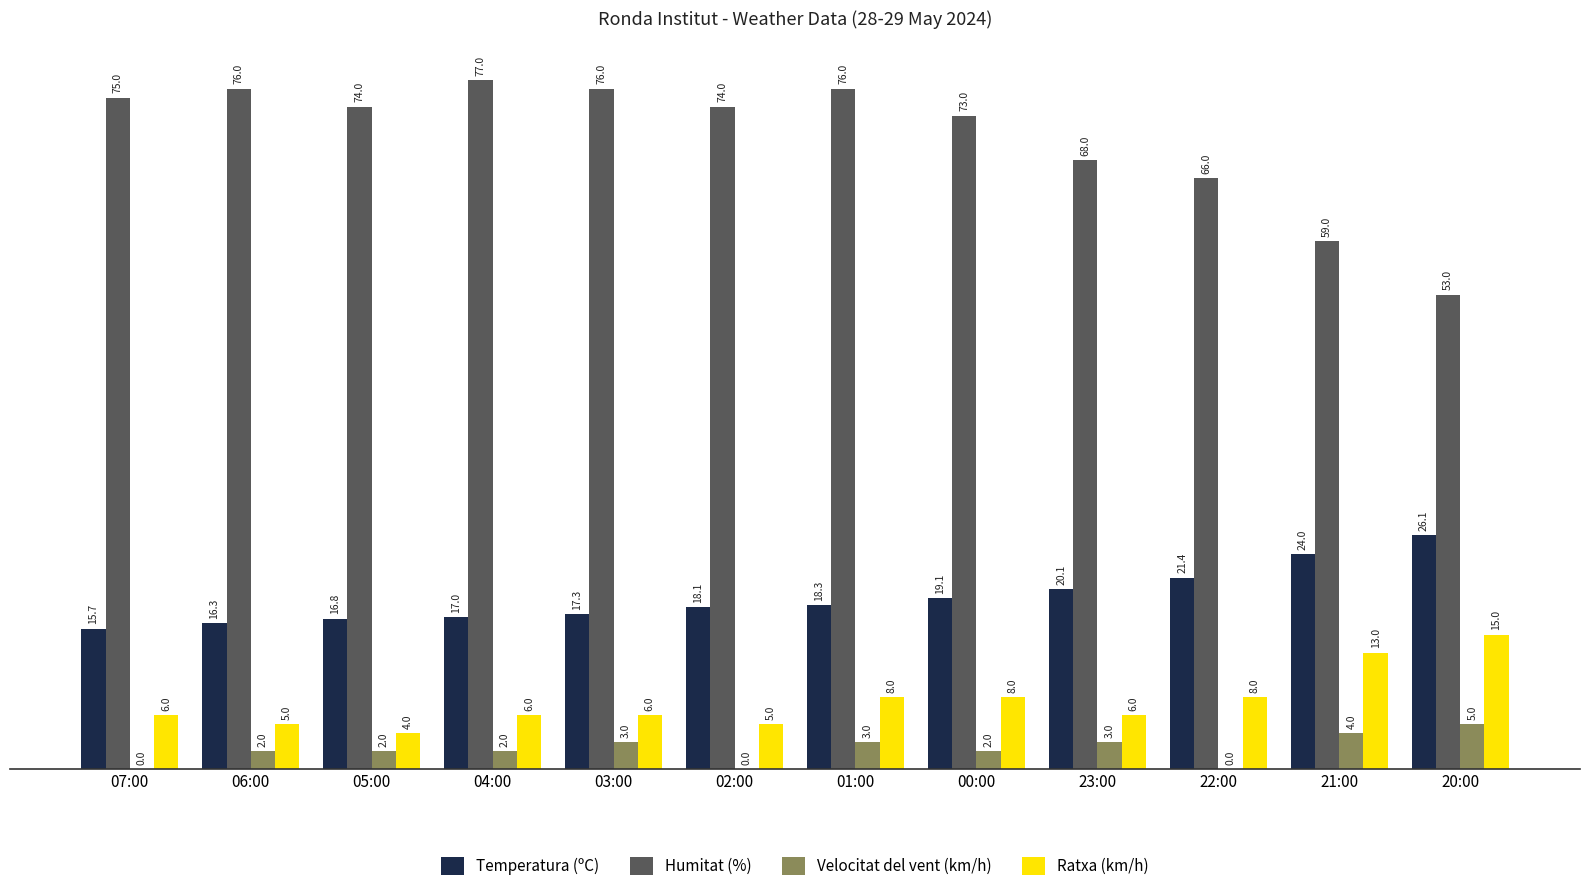

What is the maximum value shown in the chart?

77.0